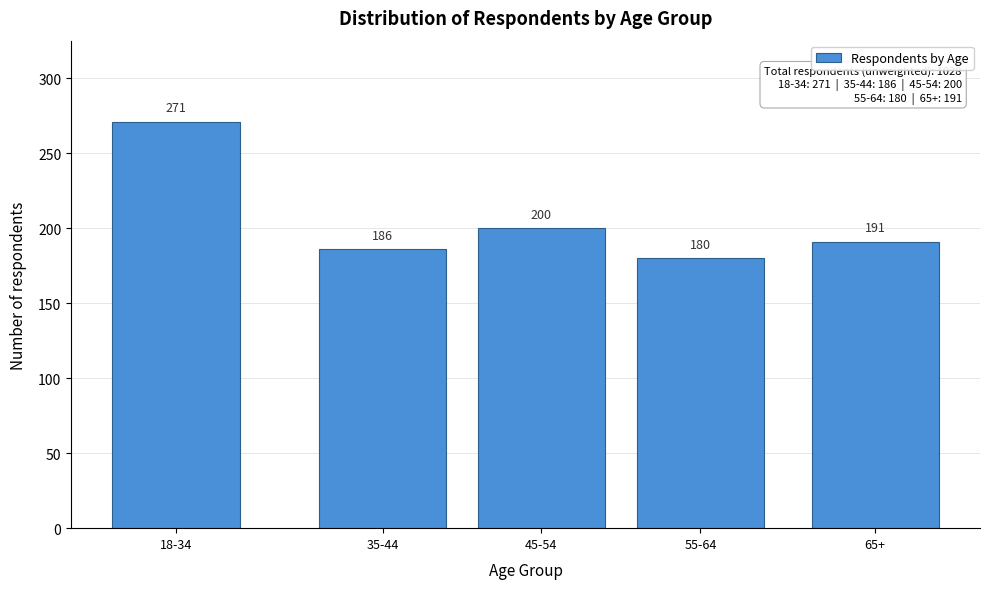

Reading left to right, extract all data points from this chart.

18-34=271	35-44=186	45-54=200	55-64=180	65+=191